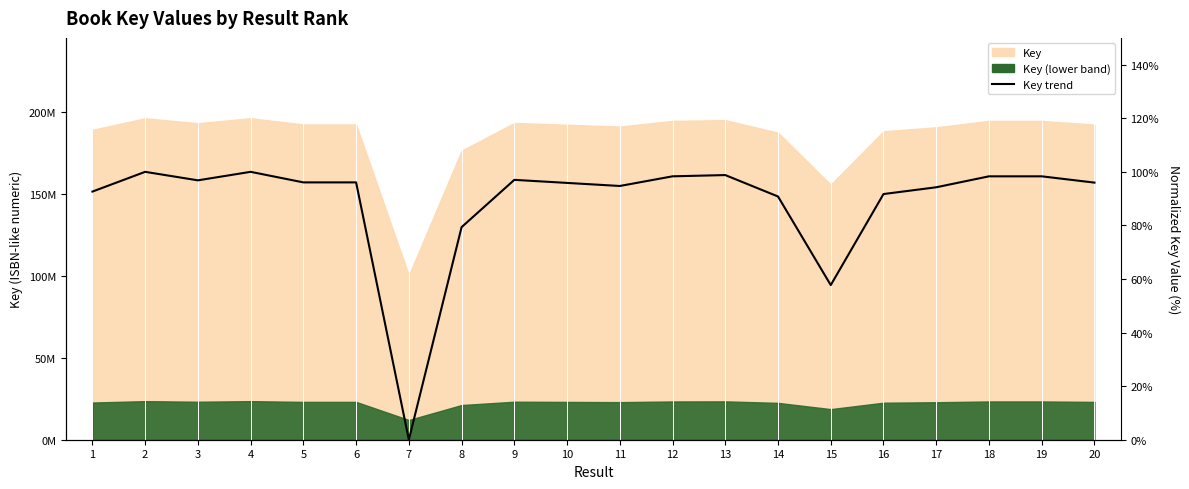

What is the sum of the values at 5 and 19?

194.4